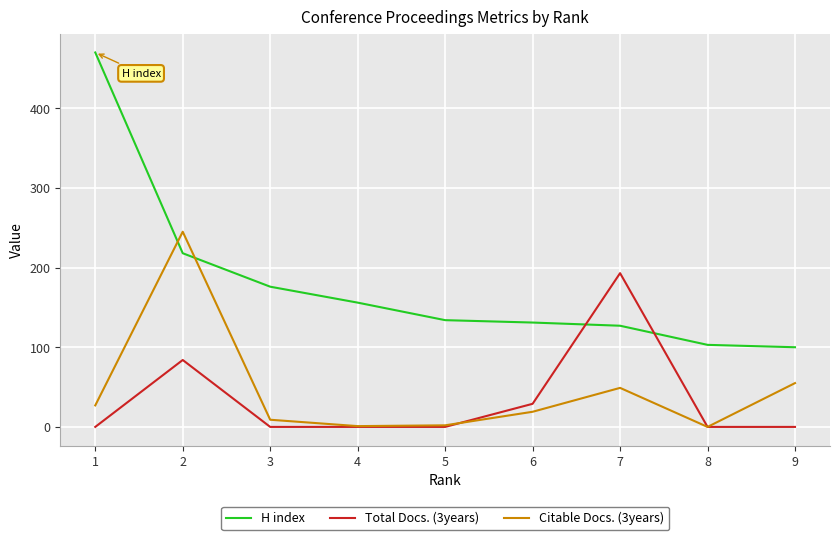

Is the value of Citable Docs. (3years) at 4 greater than the value of Total Docs. (3years) at 2?

No